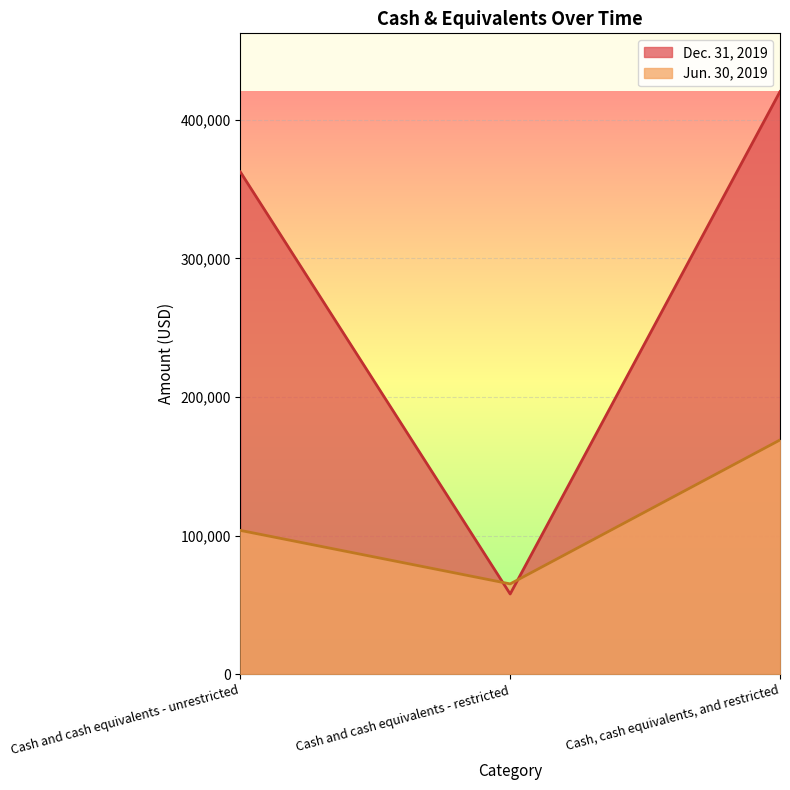

At how many categories does at least one series exceed 92403?

2